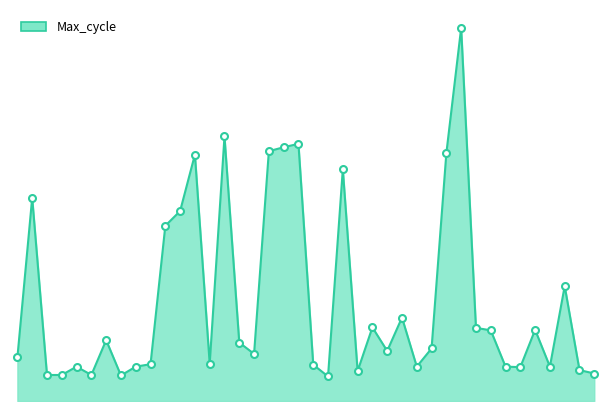

How many lines are shown in the chart?

1